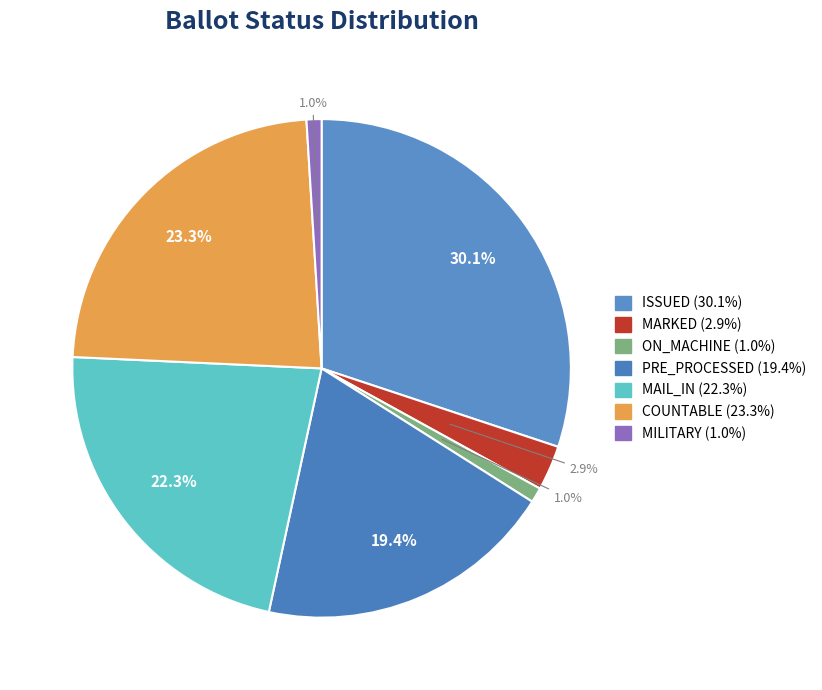

What is the largest slice in the pie chart?

ISSUED